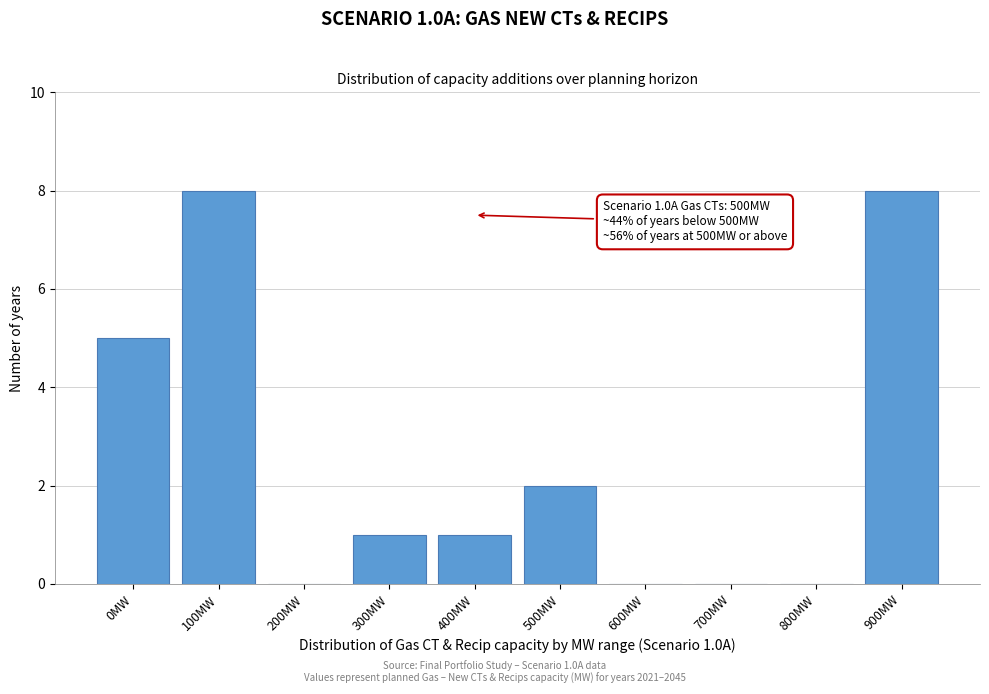

Reading right to left, transcribe all the data shown in this chart.

900MW=8	800MW=0	700MW=0	600MW=0	500MW=2	400MW=1	300MW=1	200MW=0	100MW=8	0MW=5